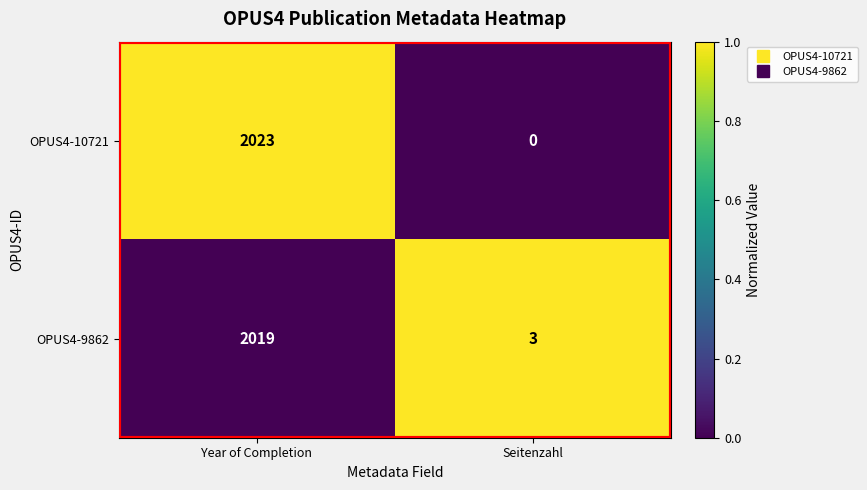

Count the number of categories in the chart.

2